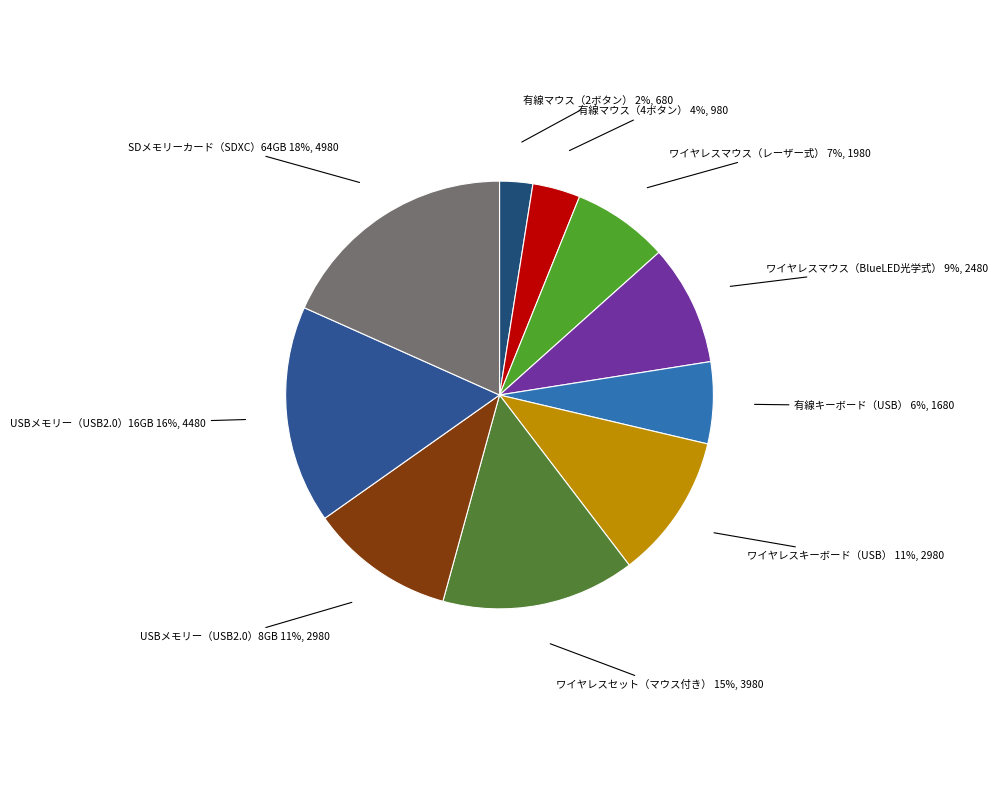

How many slices are in this pie chart?

10